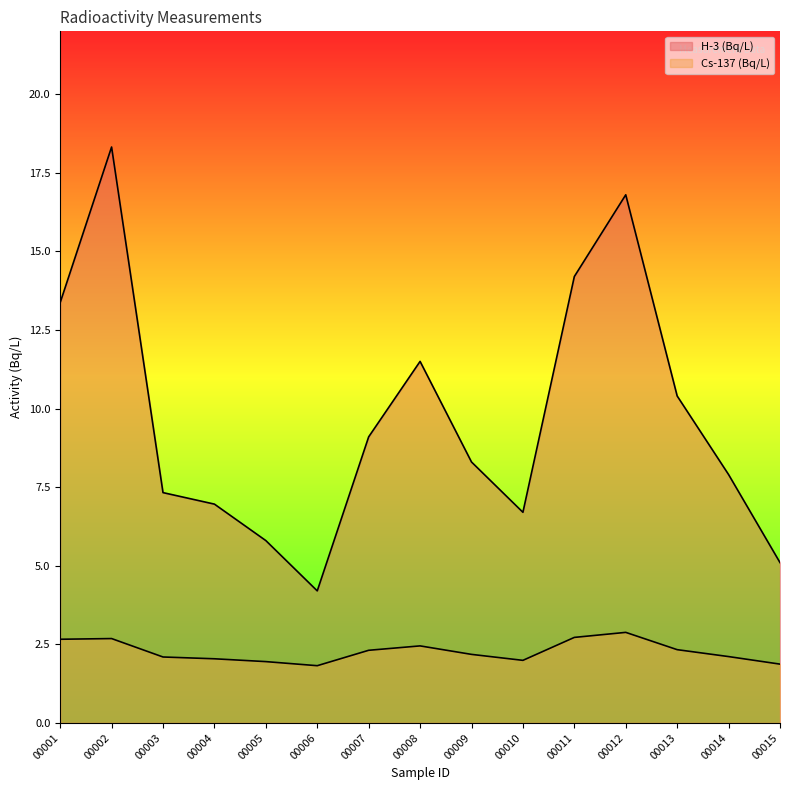

At which category does Cs-137 (Bq/L) reach its first local peak?

00002